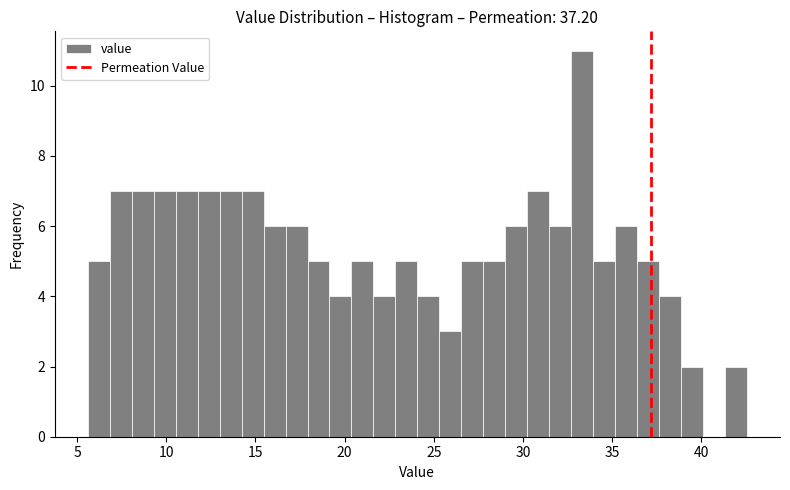

Around what value on the x-axis is the tallest bar? Give the approximate position of its centre, as read against the axis.

33.5